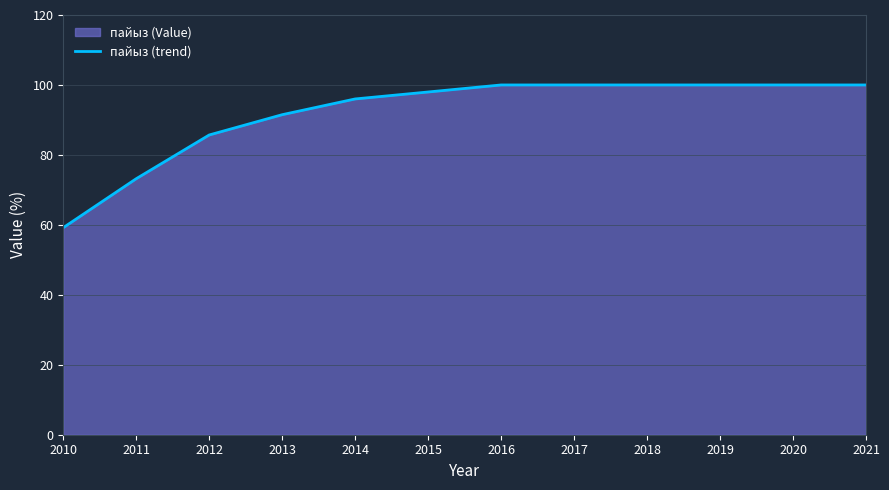

List the labels in order of value, smallest first.

2010, 2011, 2012, 2013, 2014, 2015, 2016, 2017, 2018, 2019, 2020, 2021